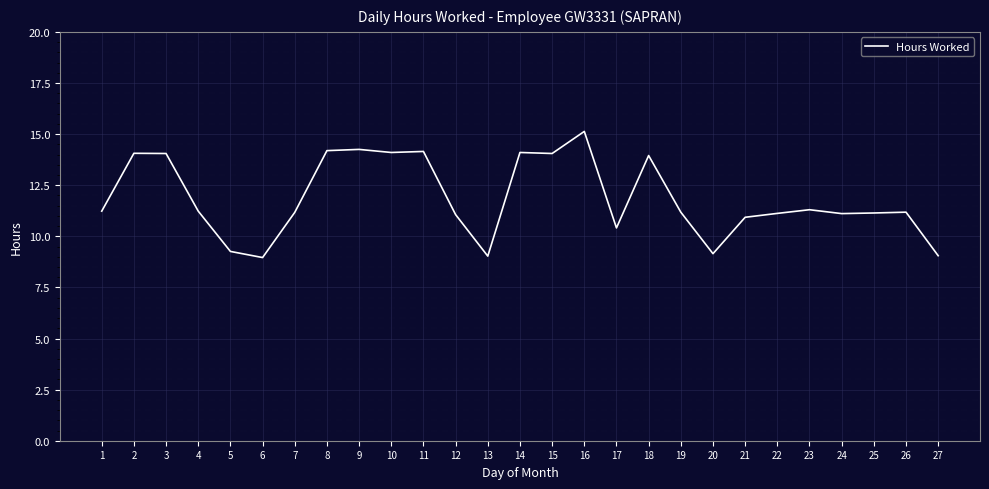

How many lines are shown in the chart?

1